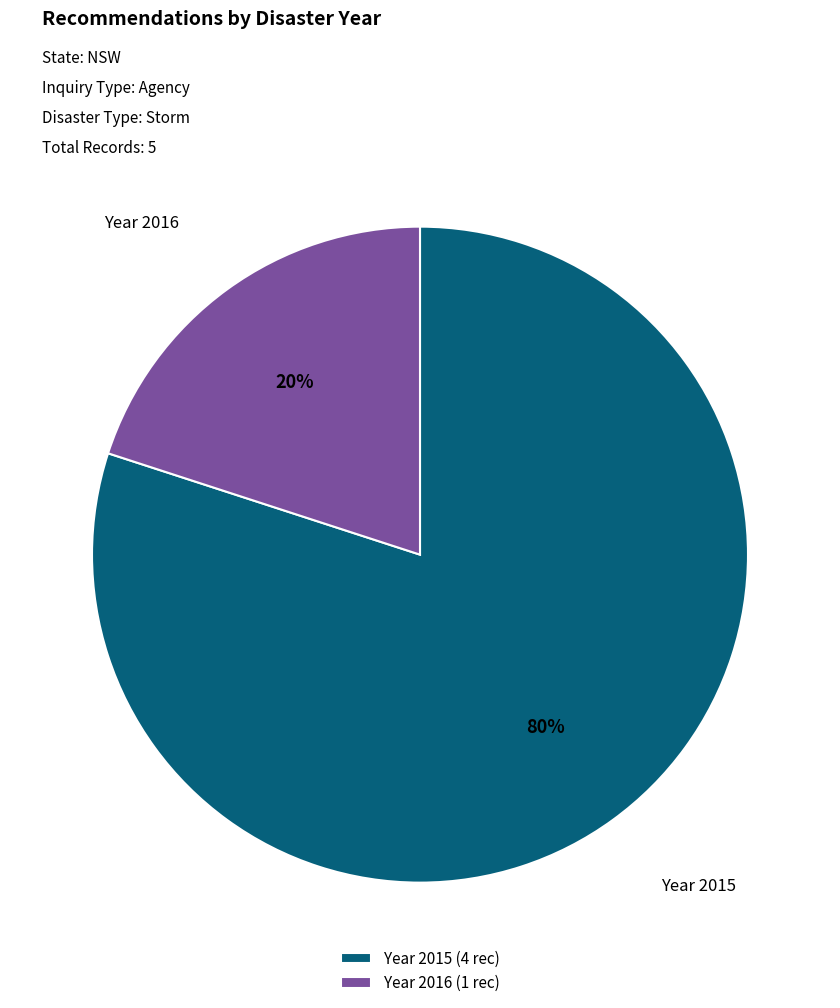

To the nearest percent, what percentage of the pie is Year 2016 (1 rec)?

20%